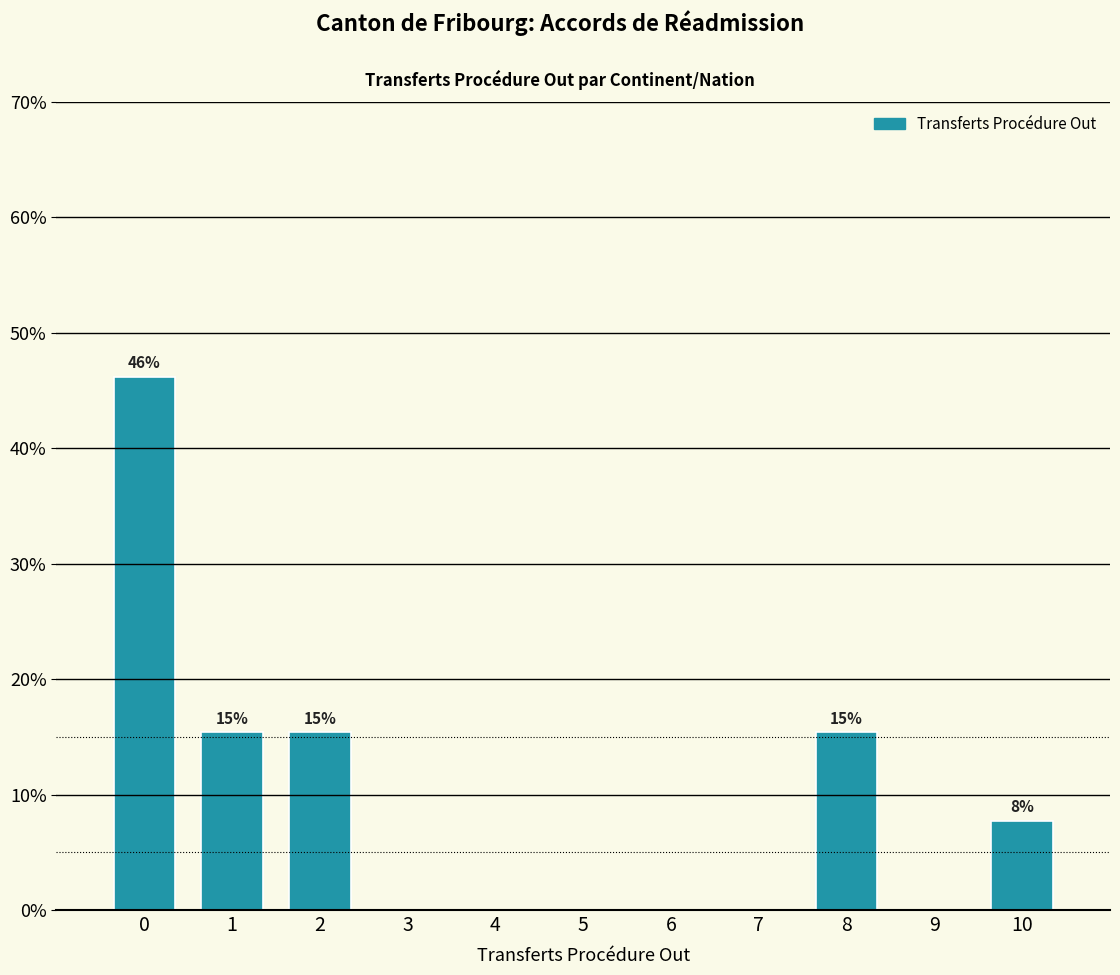

Does the chart contain any negative values?

No